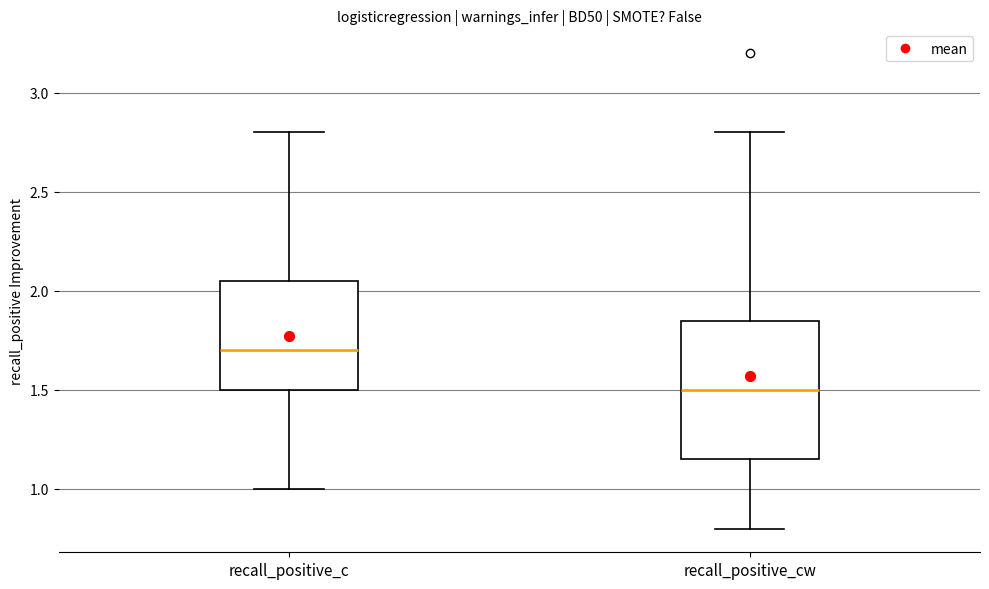

Comparing the boxes themselves (not the whiskers), which one is the tallest?

recall_positive_cw